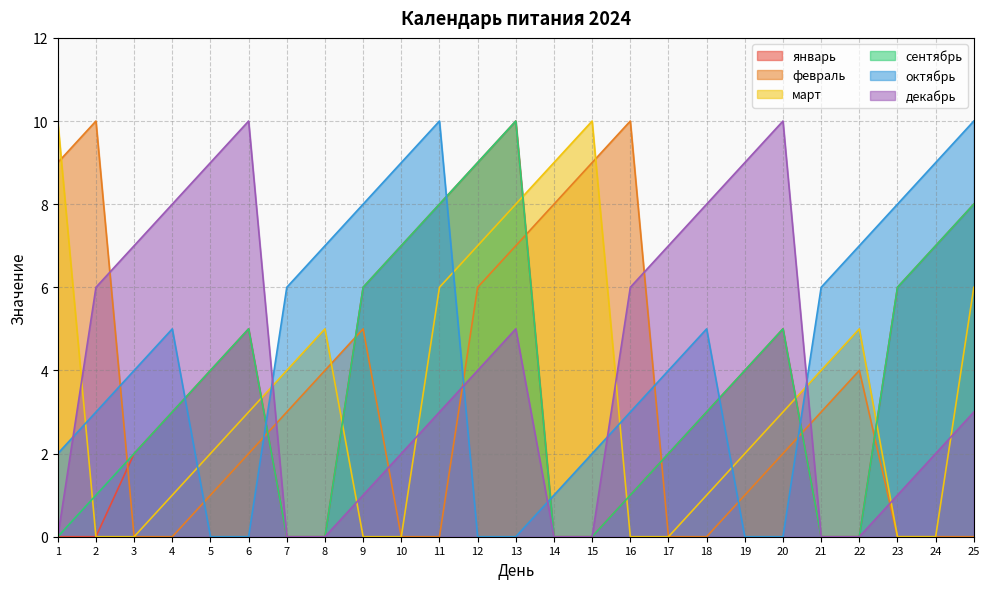

What is the difference between the highest and lowest values at 9?

8